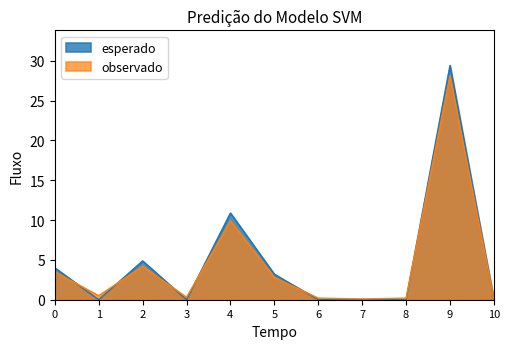

How many lines are shown in the chart?

2